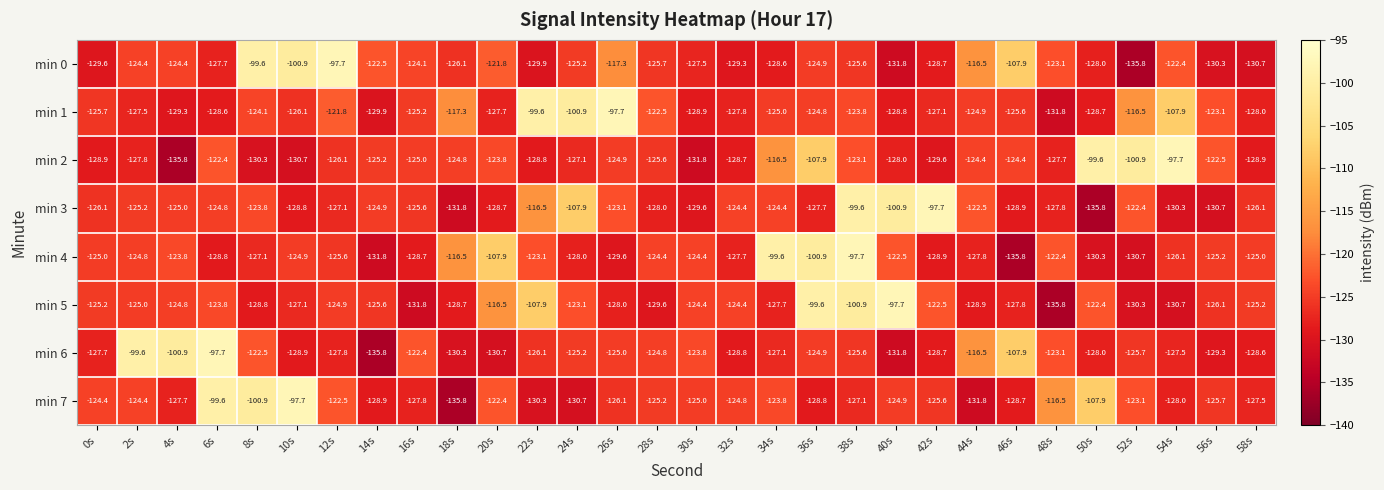

How many data points in min 6 are less than -125?

18